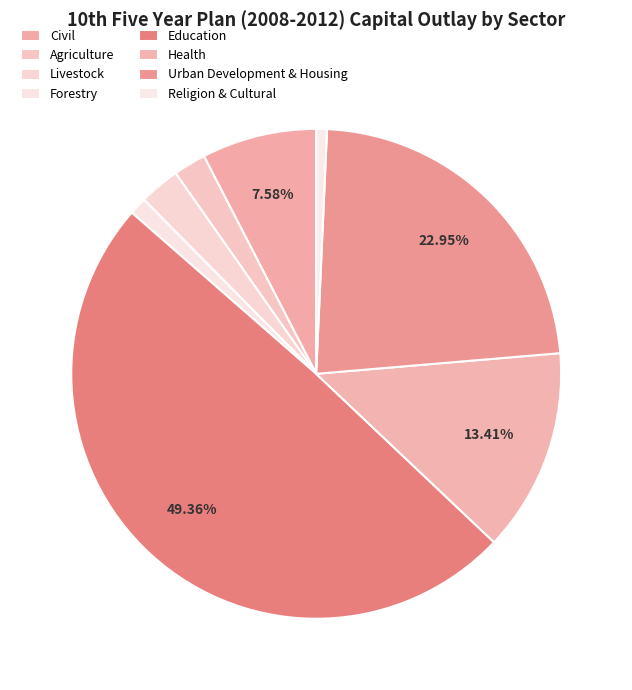

How many slices are in this pie chart?

8